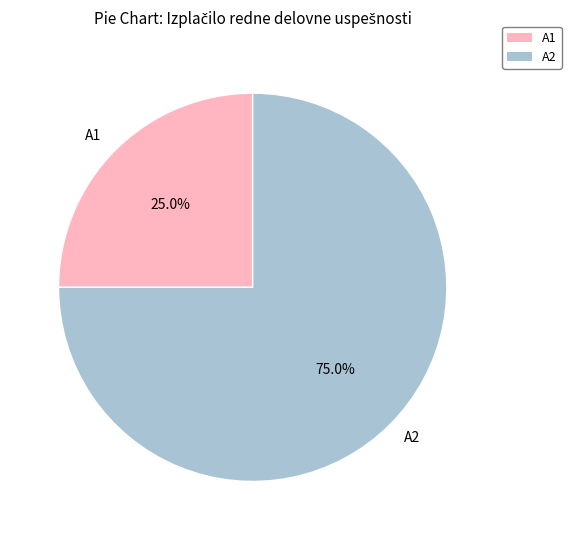

To the nearest percent, what percentage of the pie is A2?

75%